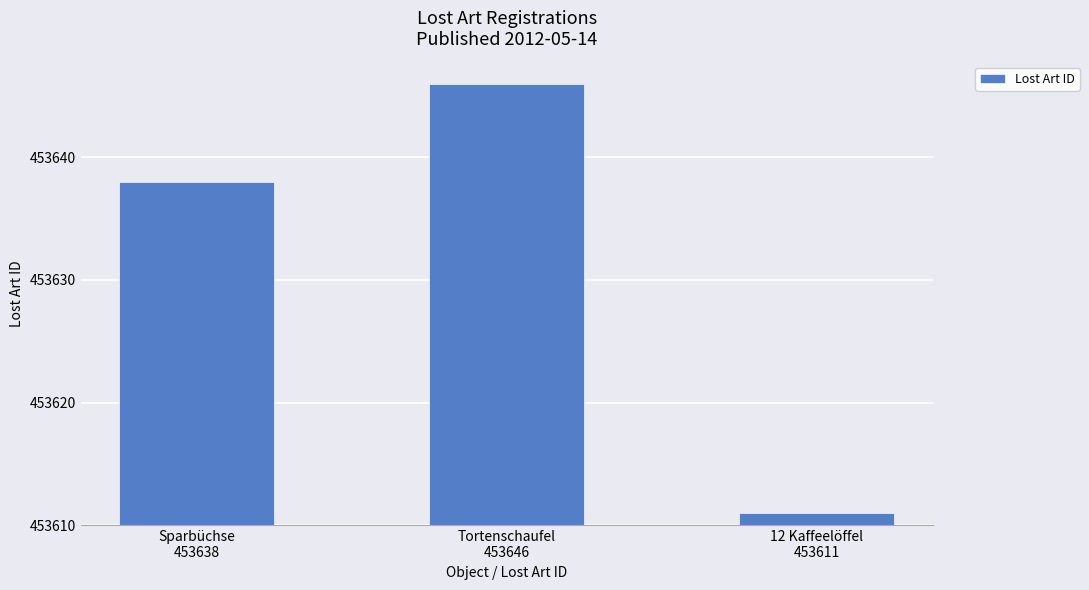

Does the chart contain any negative values?

No